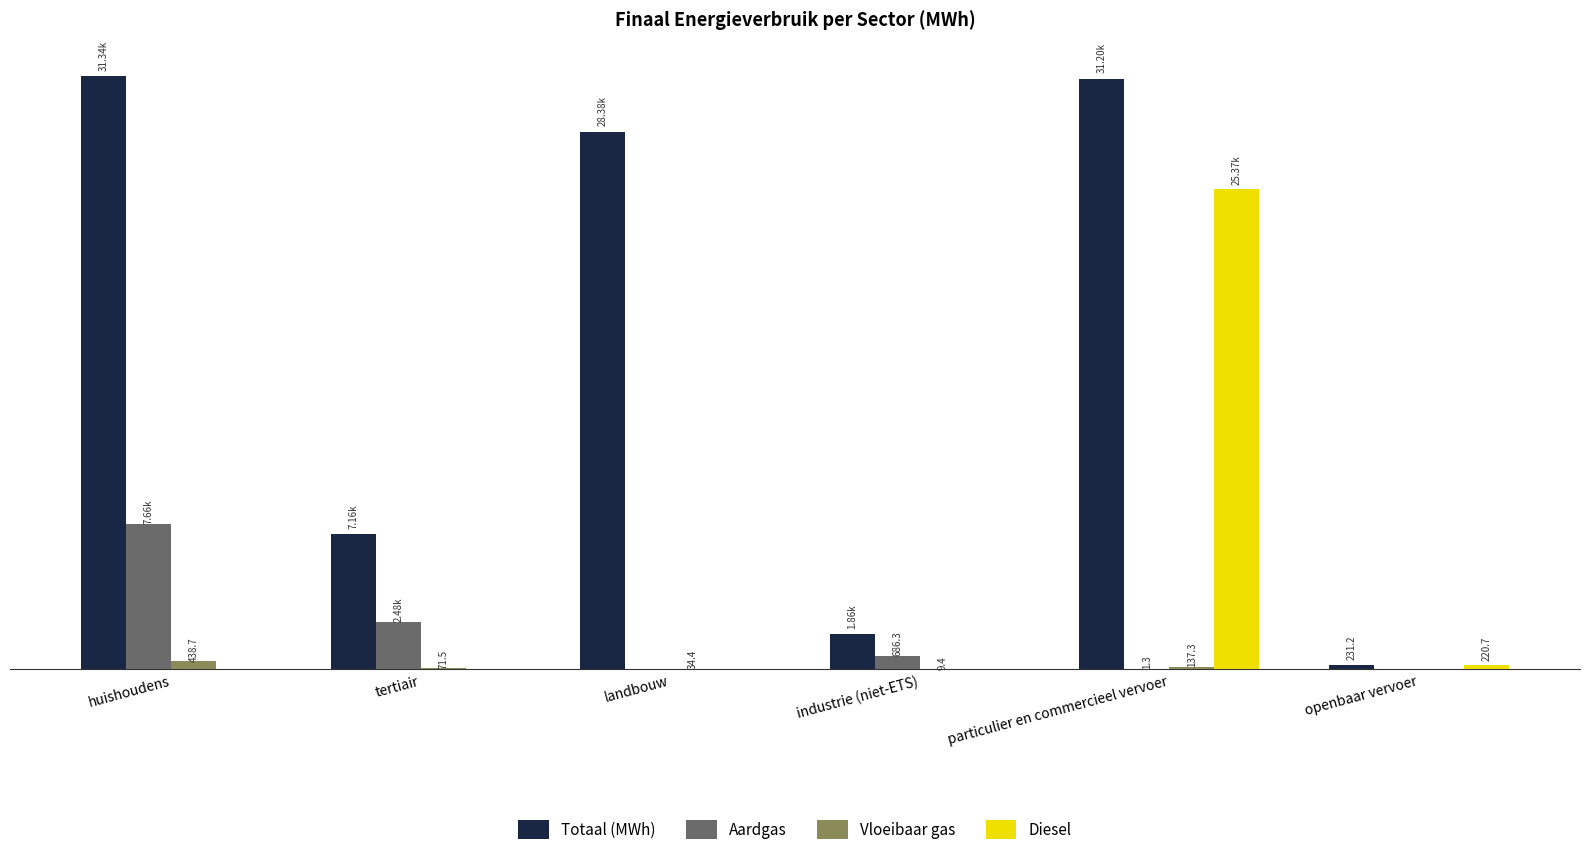

Which series has the largest total across all categories?

Totaal (MWh)